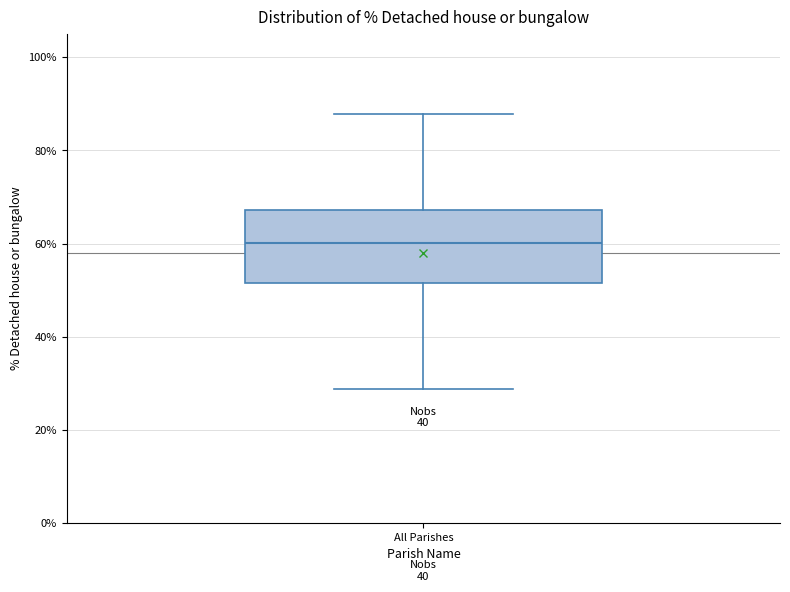

Transcribe this box plot: give where the median line is, the range the box spans, and where the two whiskers end, as read against the y-axis. The values are not printed on the chart, so give them approximately, as read against the axis.

median 60, box 52 to 68, whiskers 28 to 88